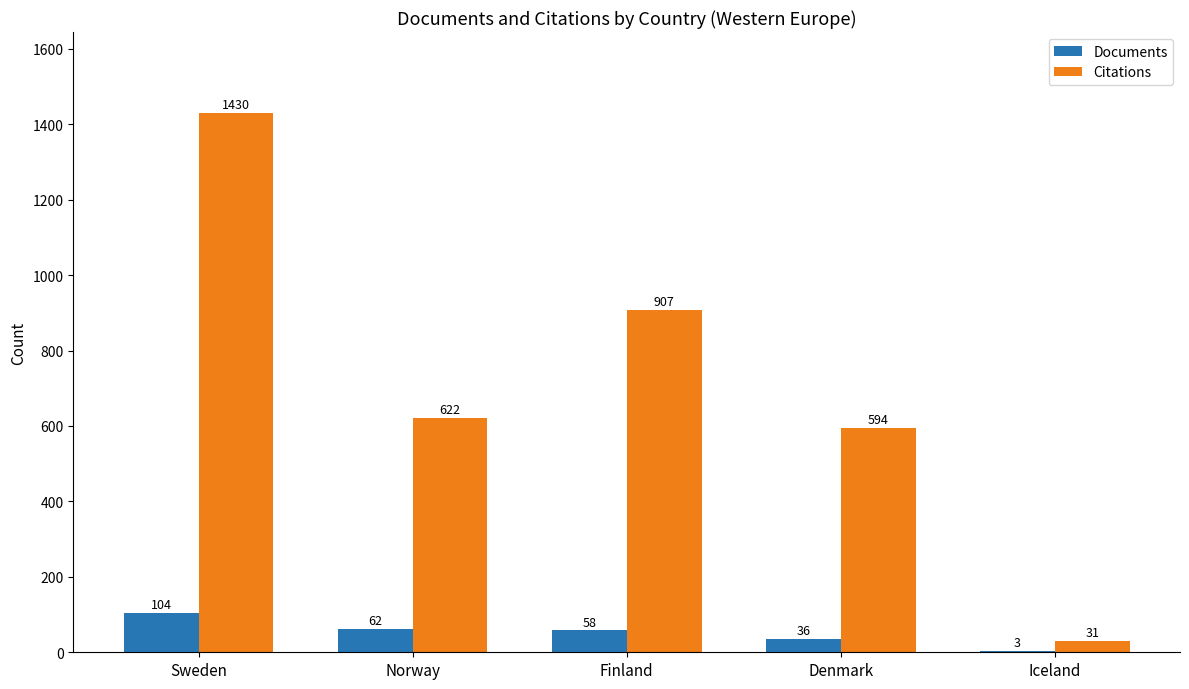

Where does the Documents series first go above 58?

Sweden